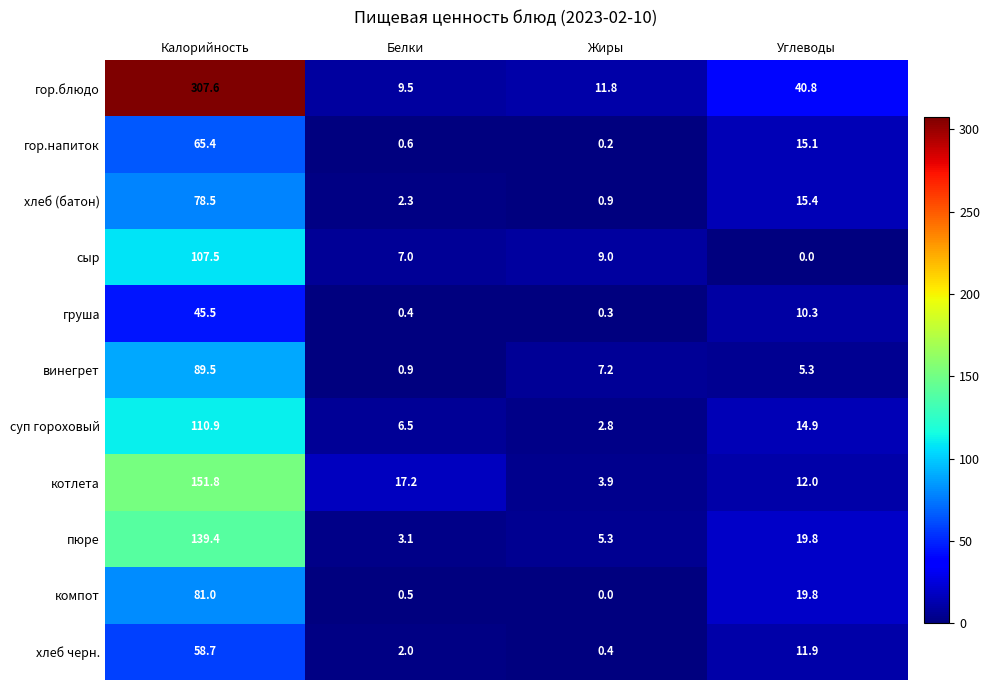

The гор.блюдо series shows 307.6 at Калорийность. True or false?

True